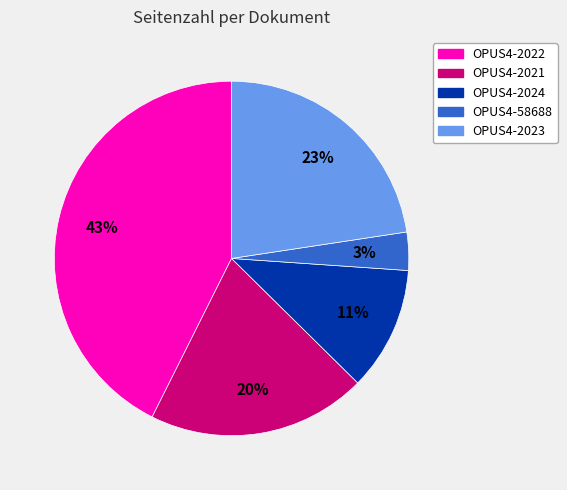

Which category has the biggest portion of the pie?

OPUS4-2022